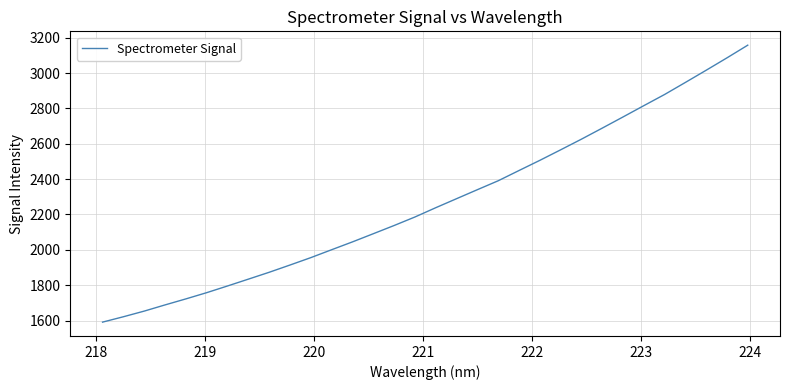

What is the difference between the maximum and minimum values?

1566.0